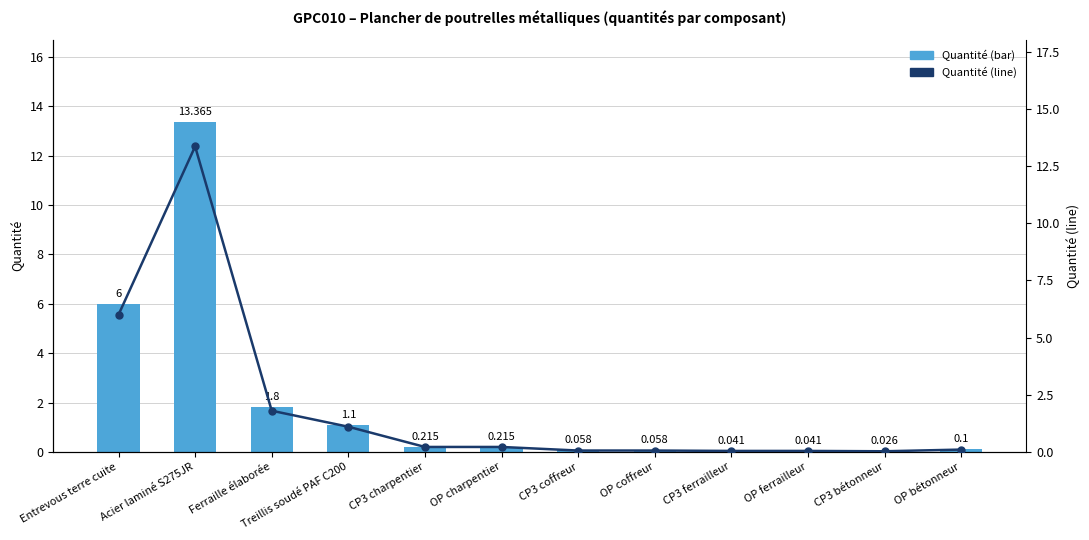

Reading left to right, transcribe all the data shown in this chart.

Quantité (bar): 6.0	13.4	1.8	1.1	0.2	0.2	0.1	0.1	0.0	0.0	0.0	0.1
Quantité (line): 6.0	13.4	1.8	1.1	0.2	0.2	0.1	0.1	0.0	0.0	0.0	0.1